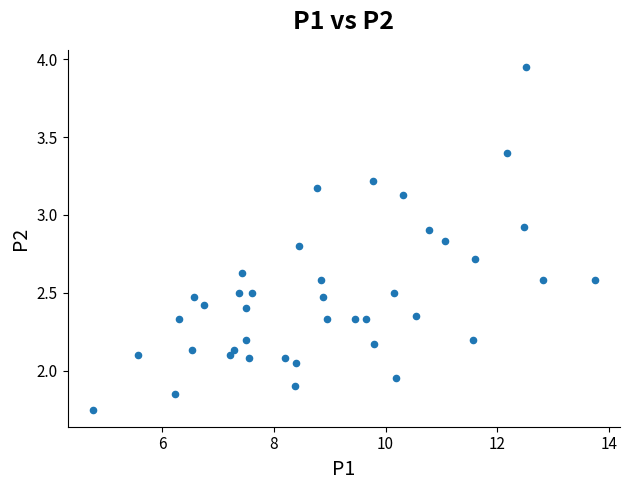

What is the range of X values (max minus min)?

9.0